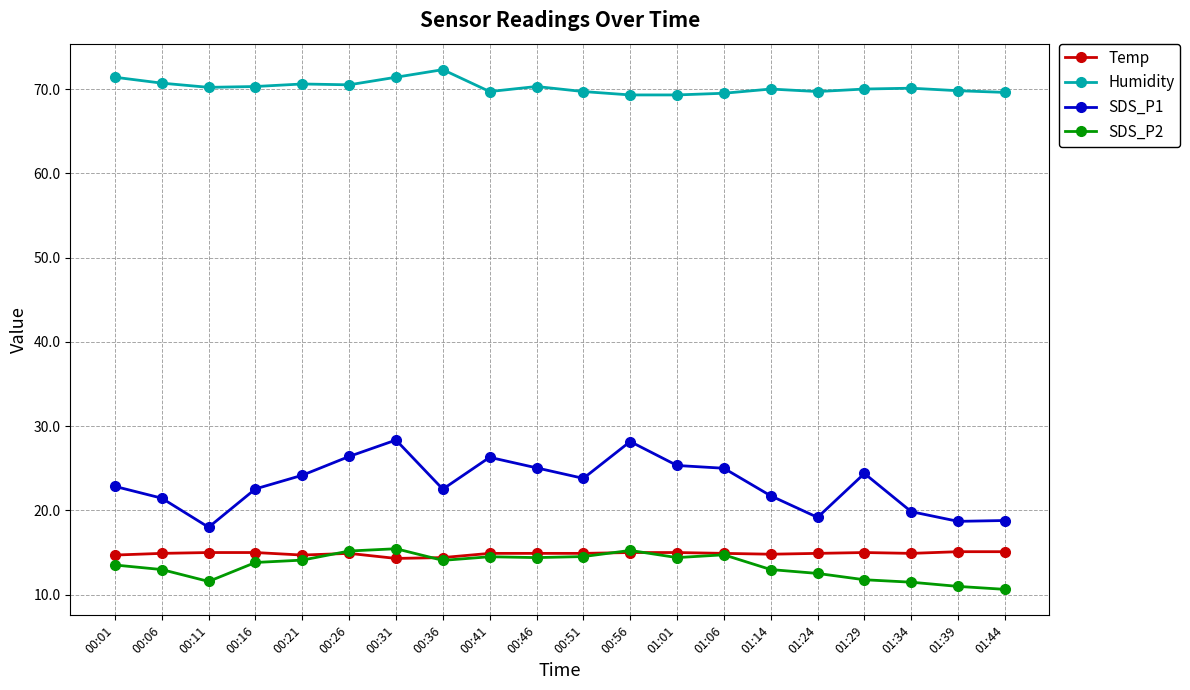

What is the total value across all series at 00:36?

123.3